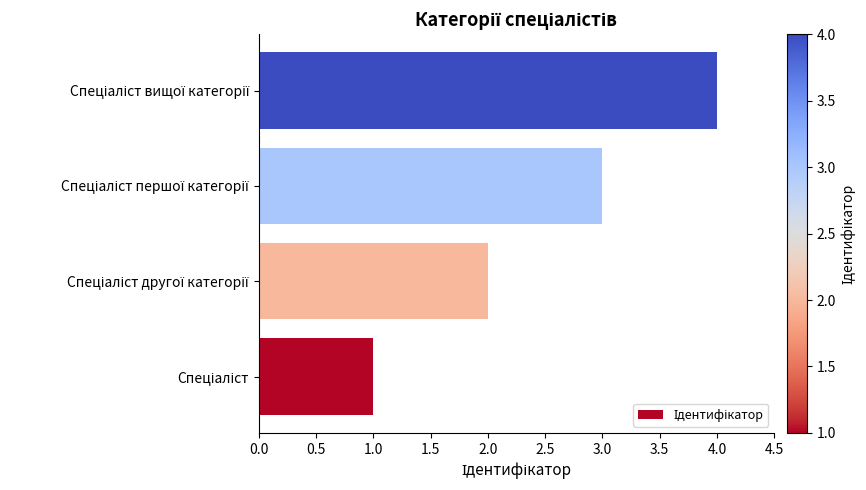

What is the smallest value displayed?

1